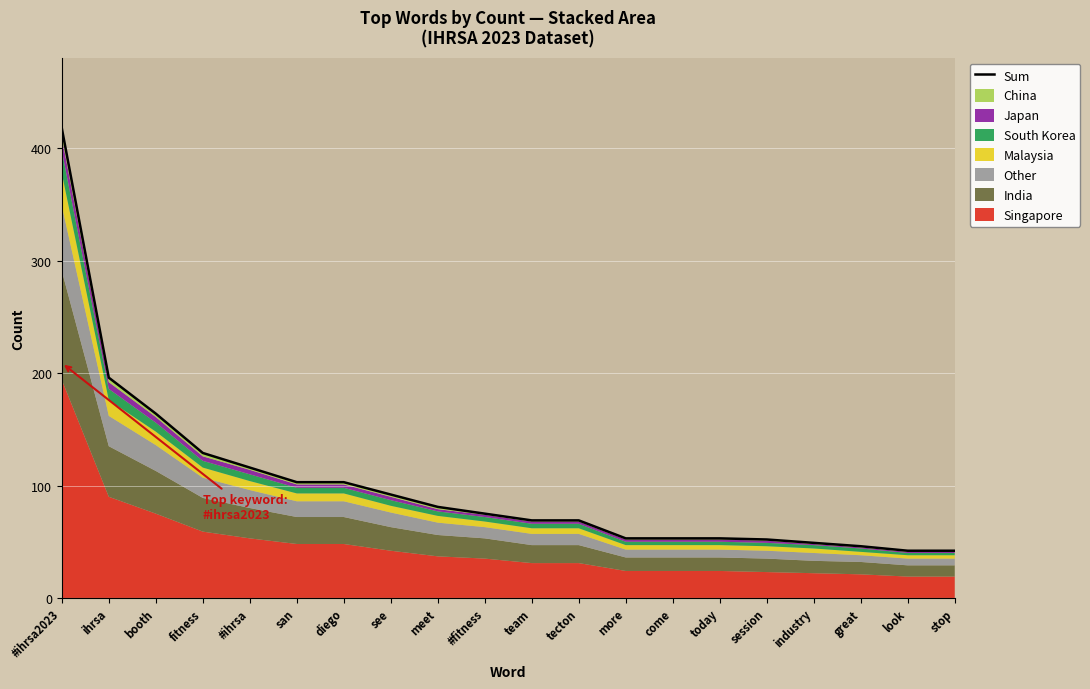

What is the label of the 2nd point from the right?

look